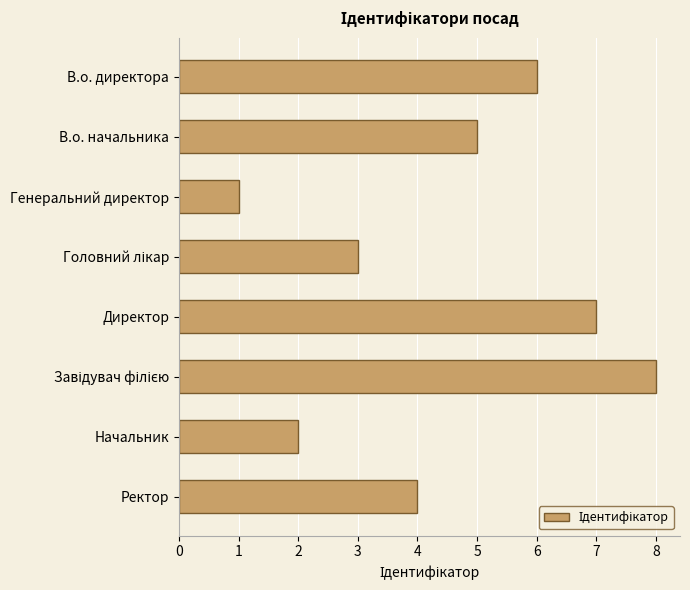

What is the ratio of the value at Ректор to the value at Директор?

0.6